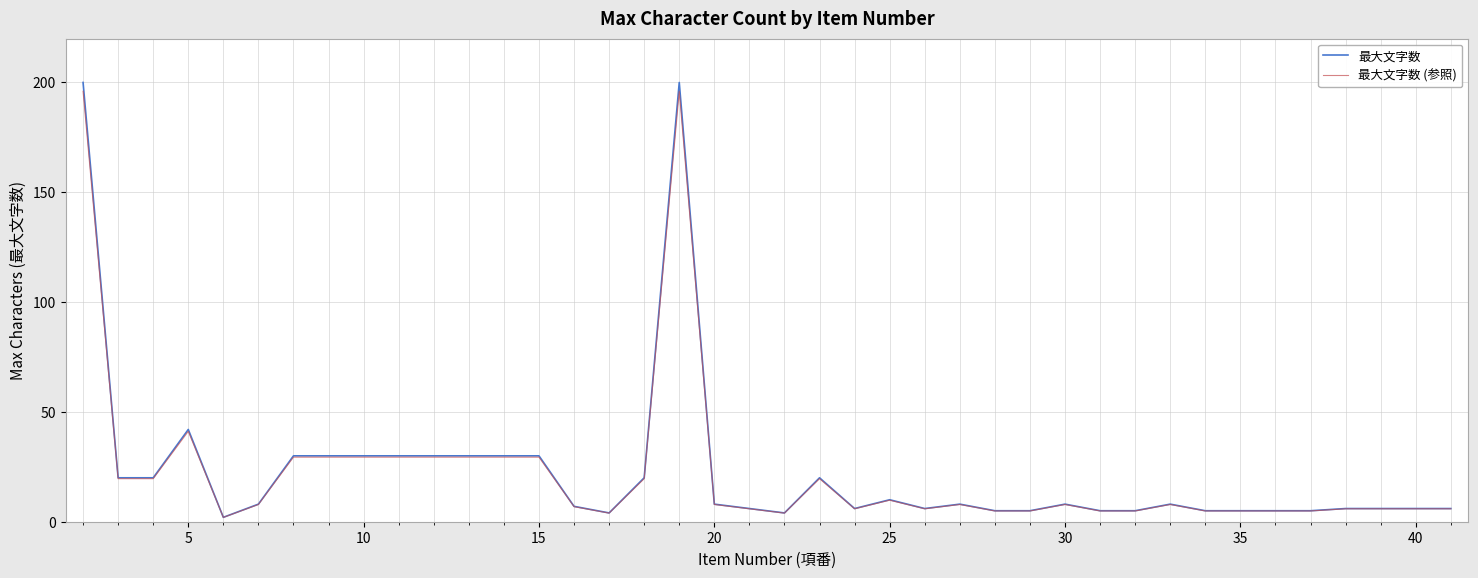

Which series has the largest range (max minus min)?

最大文字数